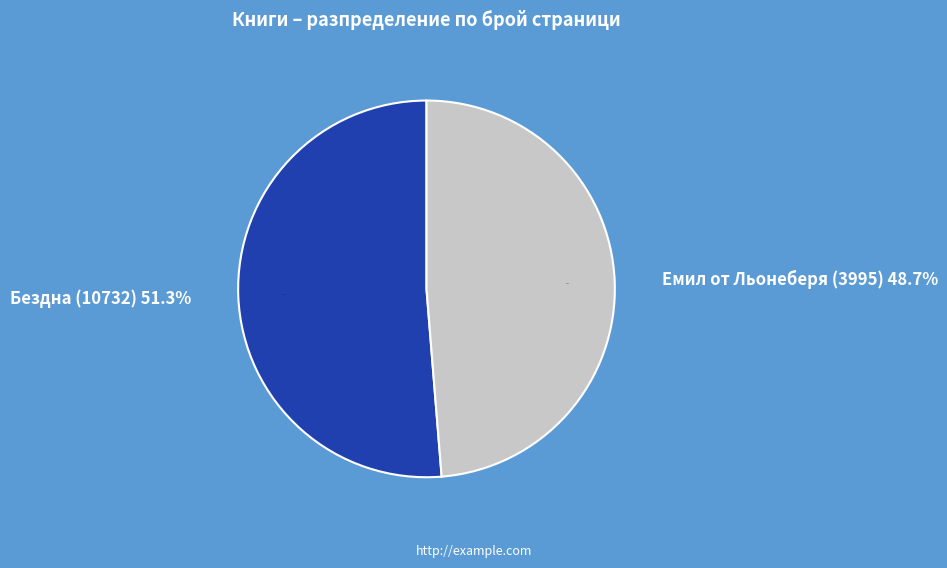

Is it true that Бездна (10732) is 51% of the pie?

True